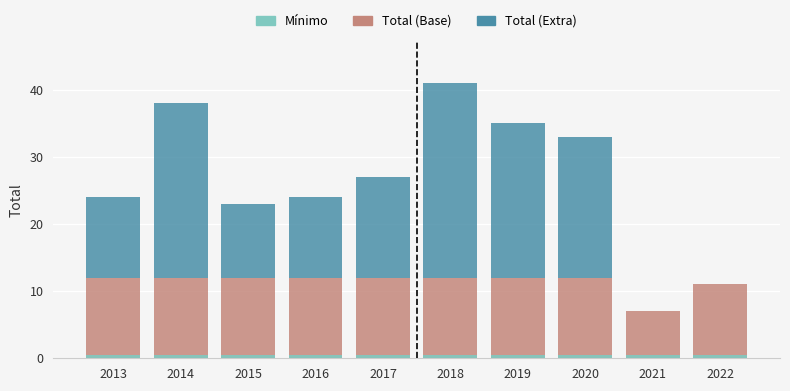

What is the spread (max minus min) of values at 2014?

25.5